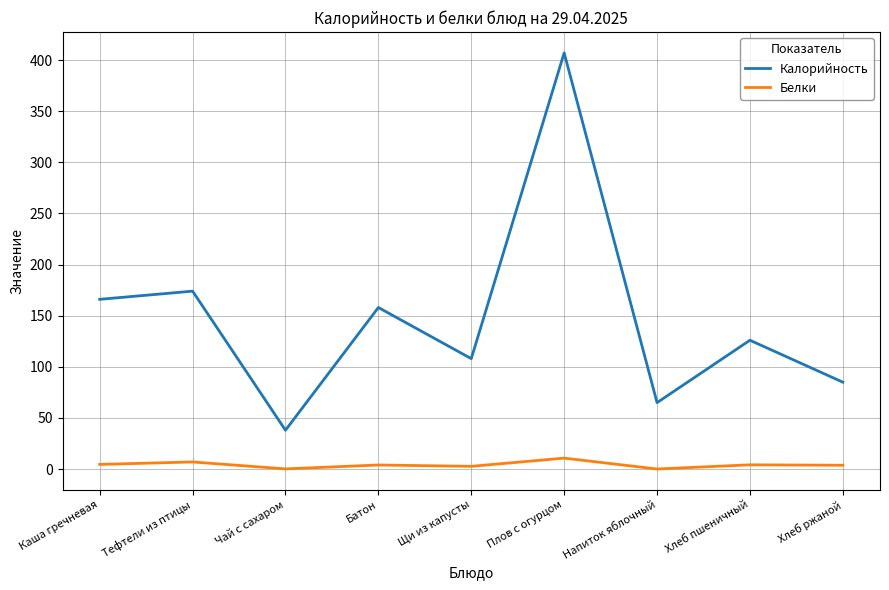

The Калорийность series shows 126.0 at Хлеб пшеничный. True or false?

True